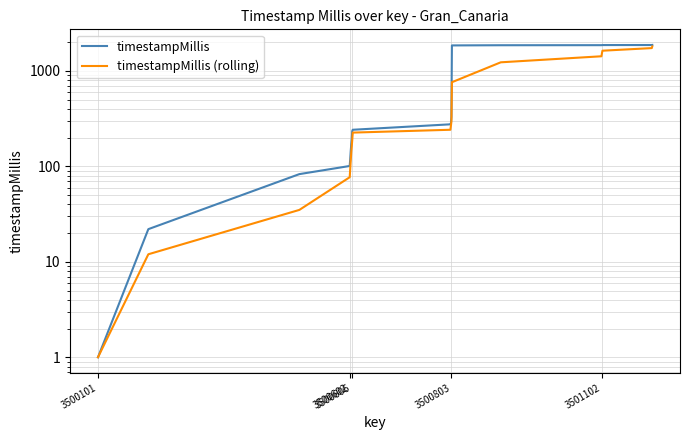

At 3500101, list the series in order from largest to smallest.

timestampMillis, timestampMillis (rolling)